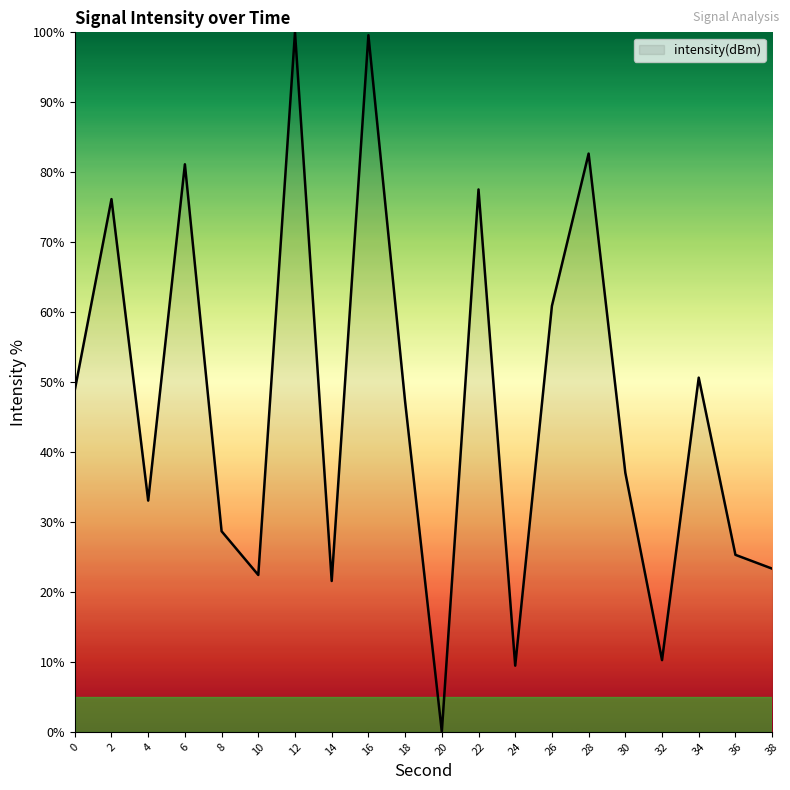

True or false: the data shows 47.2 at 18.

True